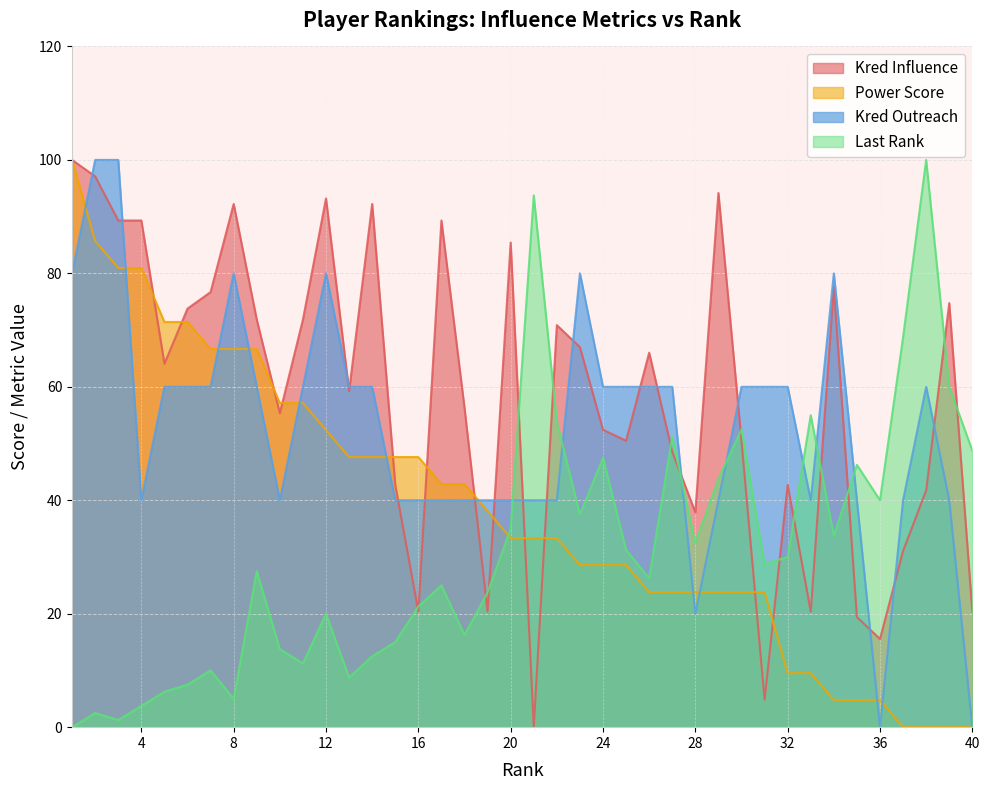

Which series has the largest total across all categories?

Kred Influence